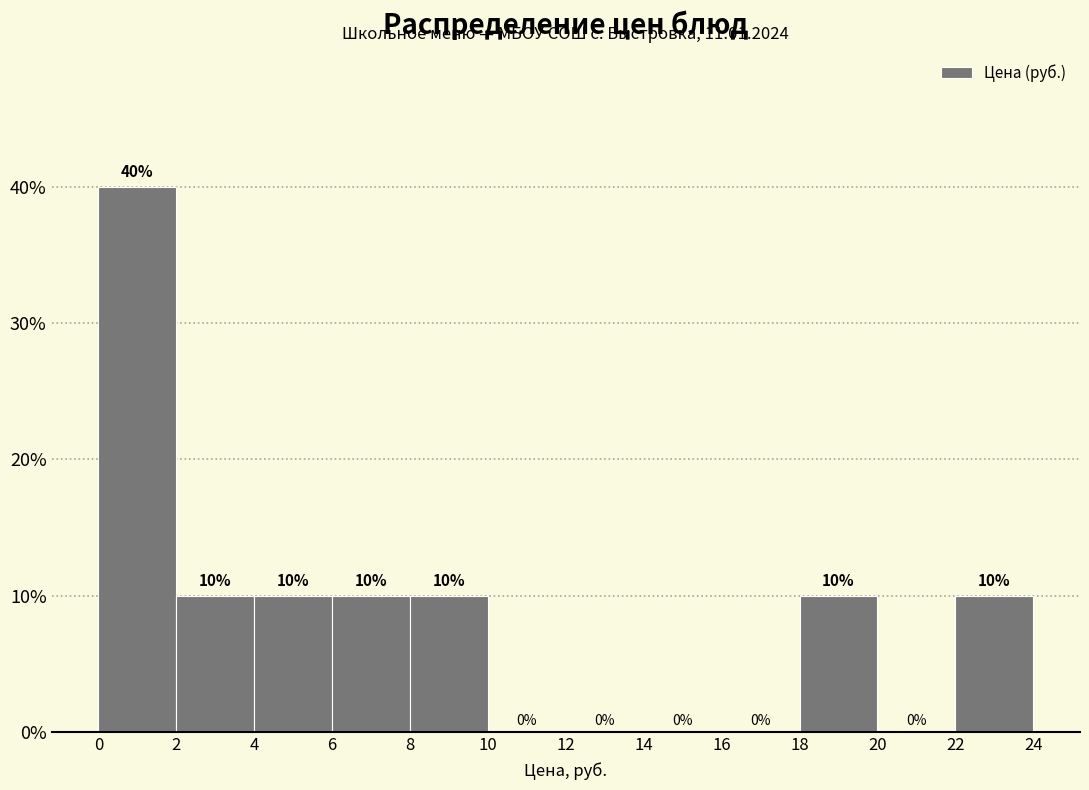

Over which range of the x-axis is the bar tallest?

0 to 2